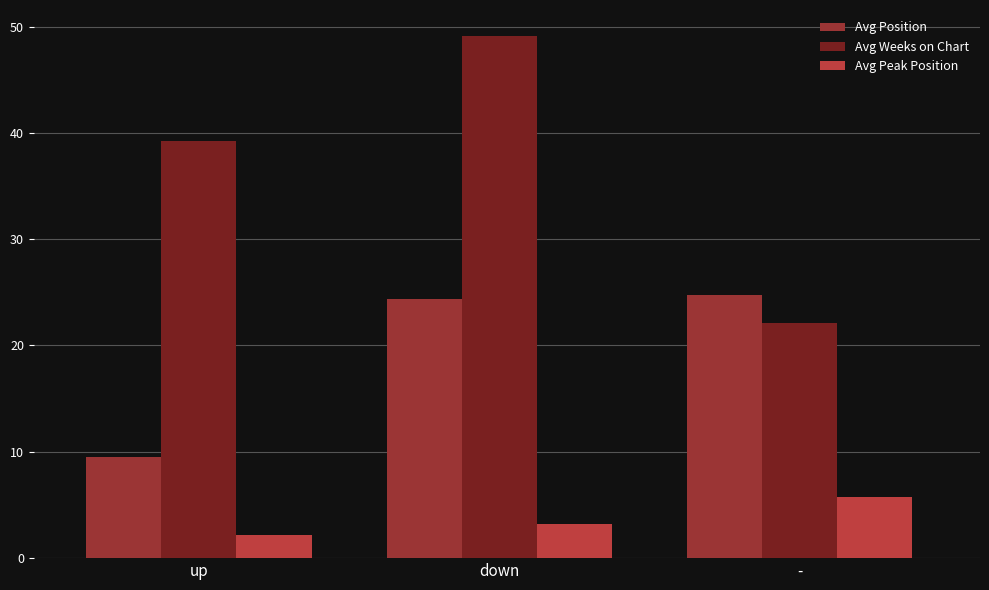

What is the lowest value of the Avg Peak Position series?

2.2